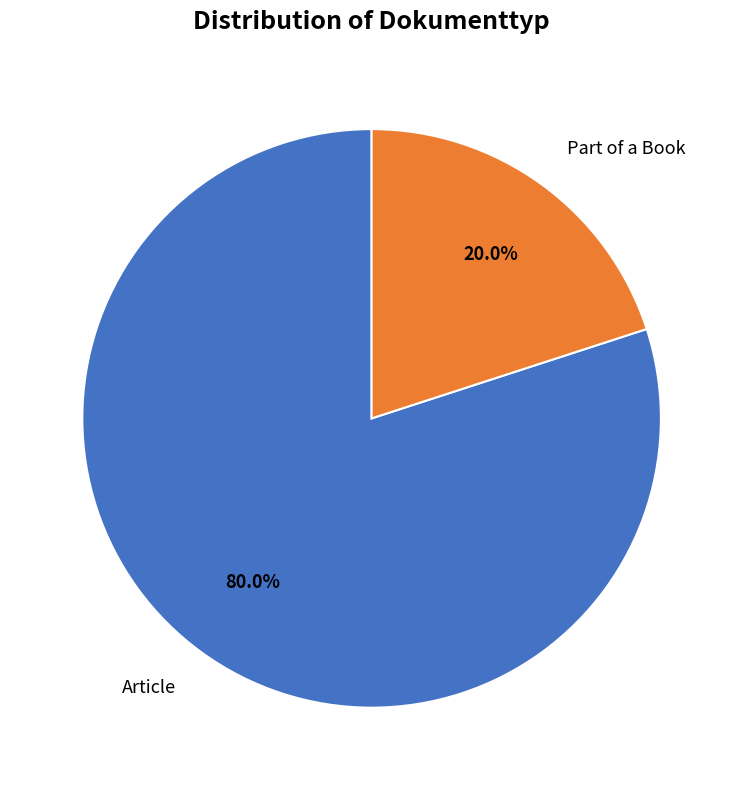

Which has a higher value, Part of a Book or Article?

Article